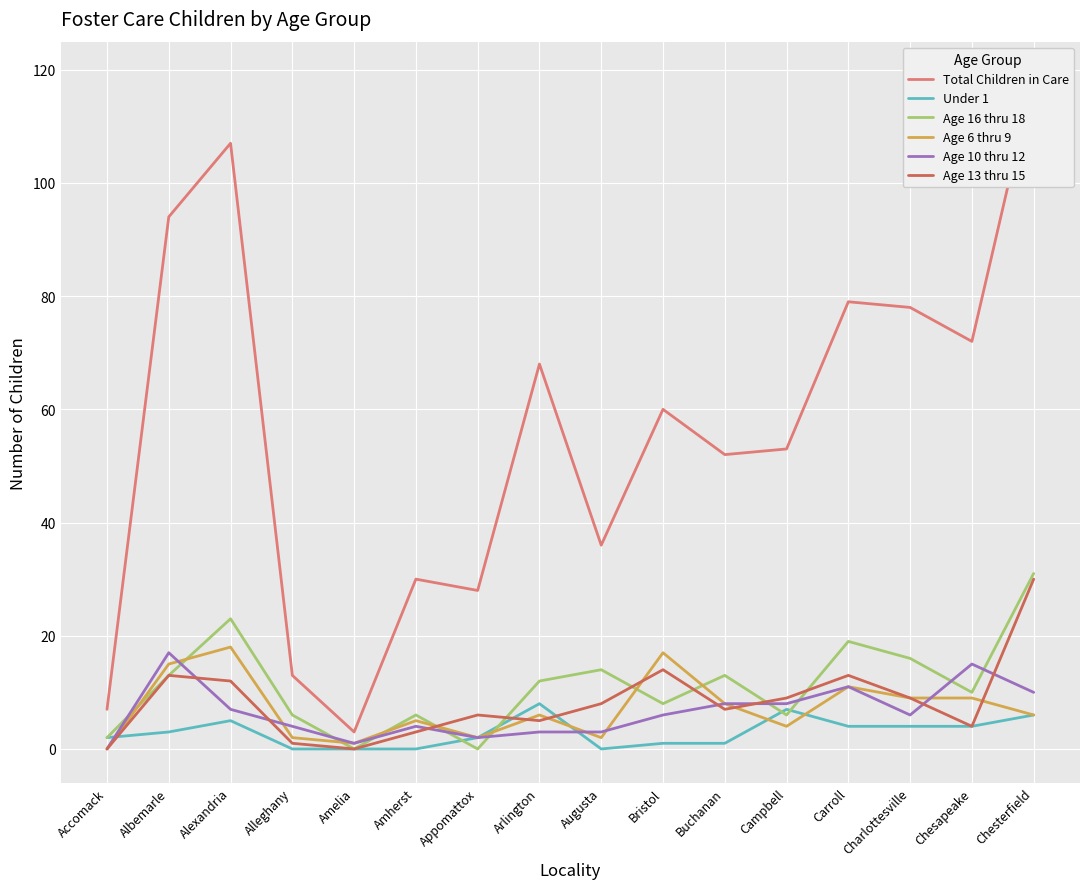

What is the value of the Total Children in Care point at the 3rd from the left?

107